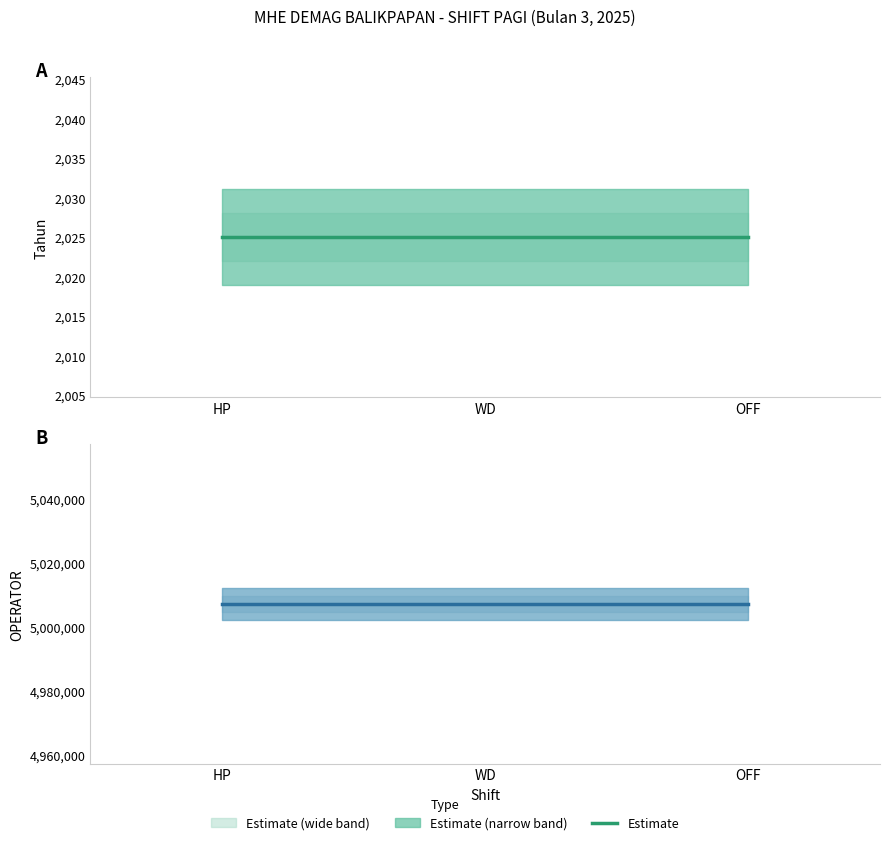

Between HP and WD, which series saw the biggest shift?

Tahun